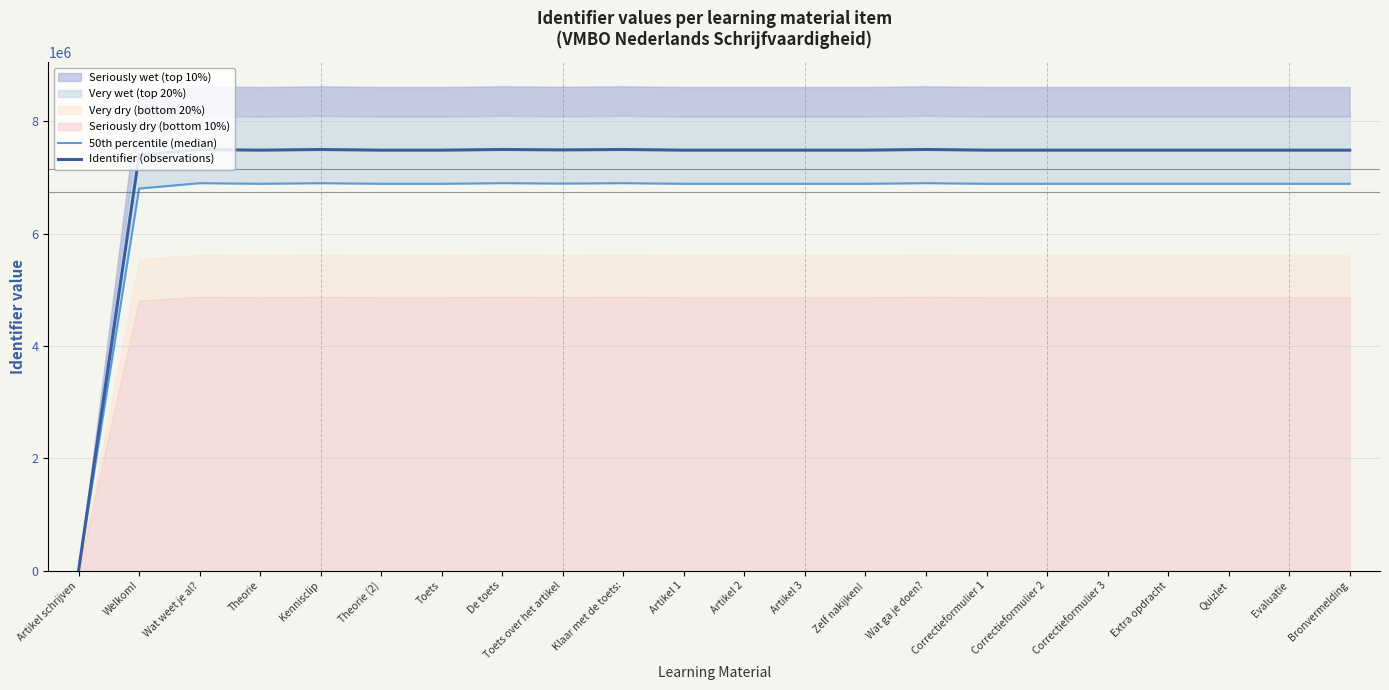

What is the difference between the Identifier (observations) values at Artikel 1 and Correctieformulier 1?

79